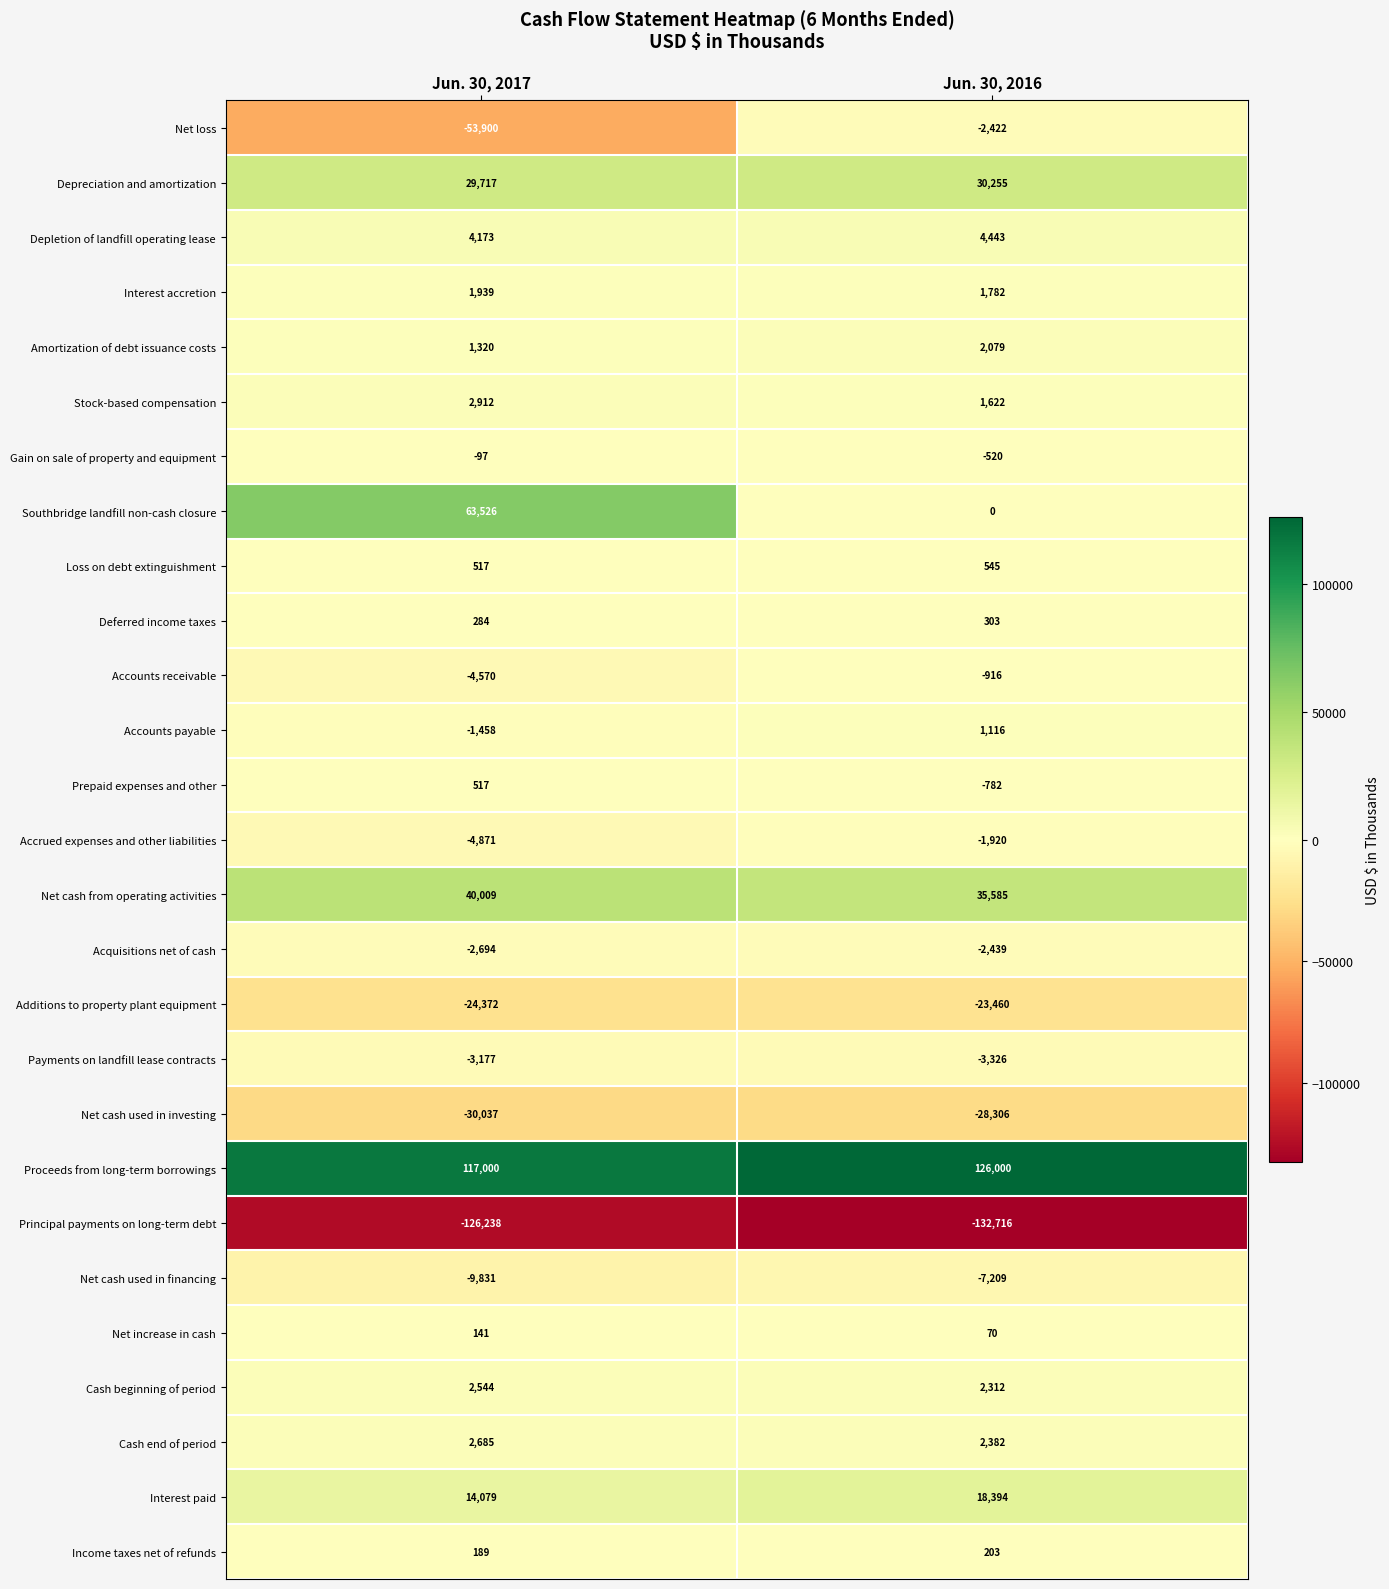

True or false: Interest paid has a value of 14079 at Jun. 30, 2017.

True